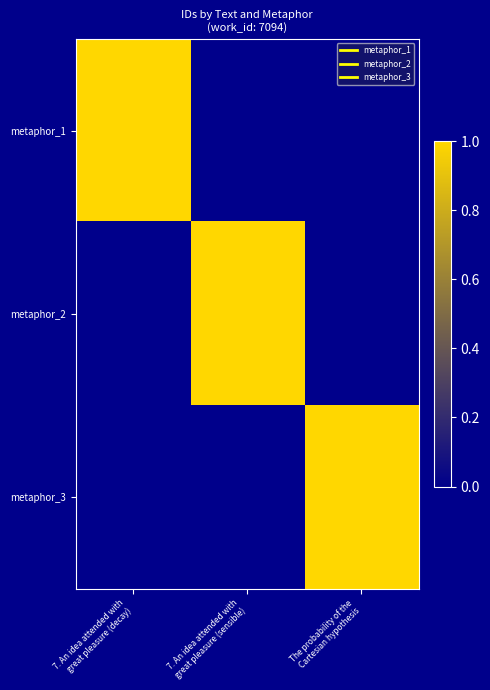

Read the metaphor_1 value at 7. An idea attended with great pleasure (decay).

1.0